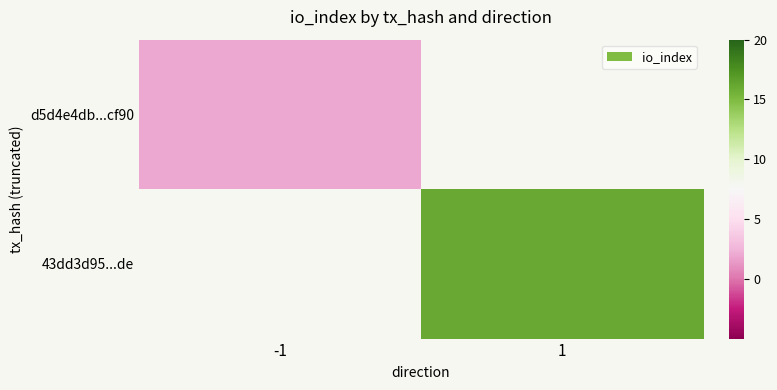

At which label is d5d4e4db...cf90 closest to 2?

-1